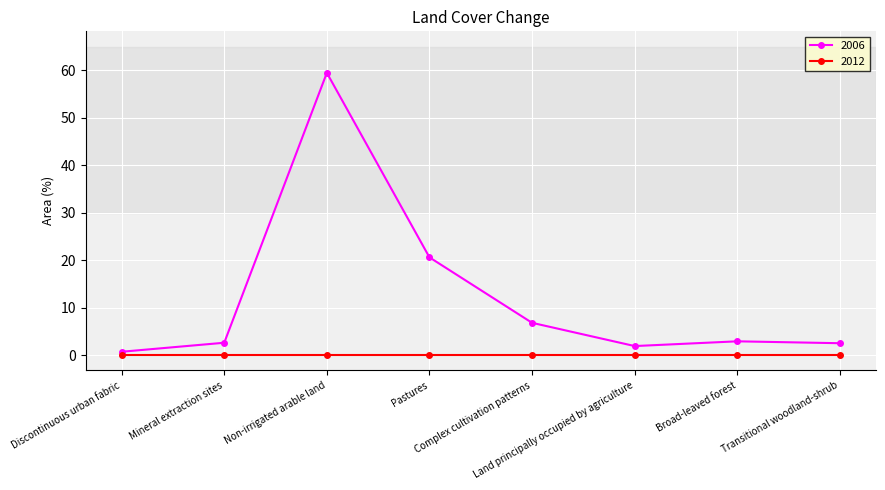

Which series has the widest spread of values?

2006